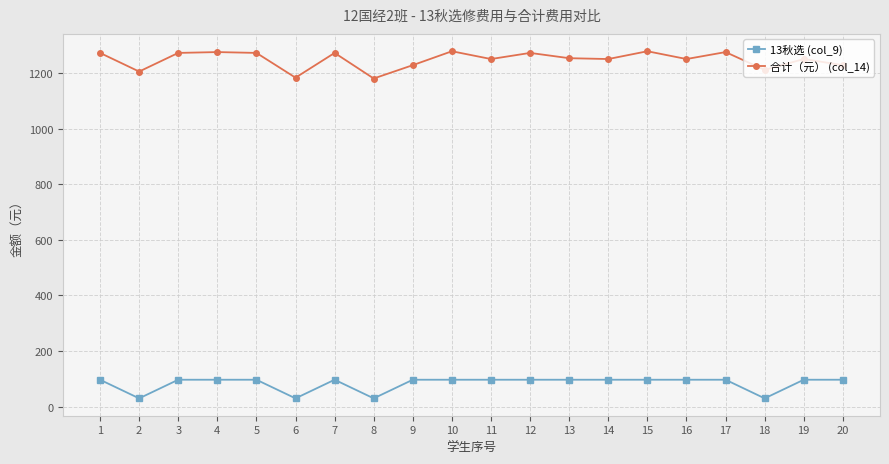

Rank the series by their maximum value, from lowest to highest.

13秋选 (col_9), 合计（元） (col_14)